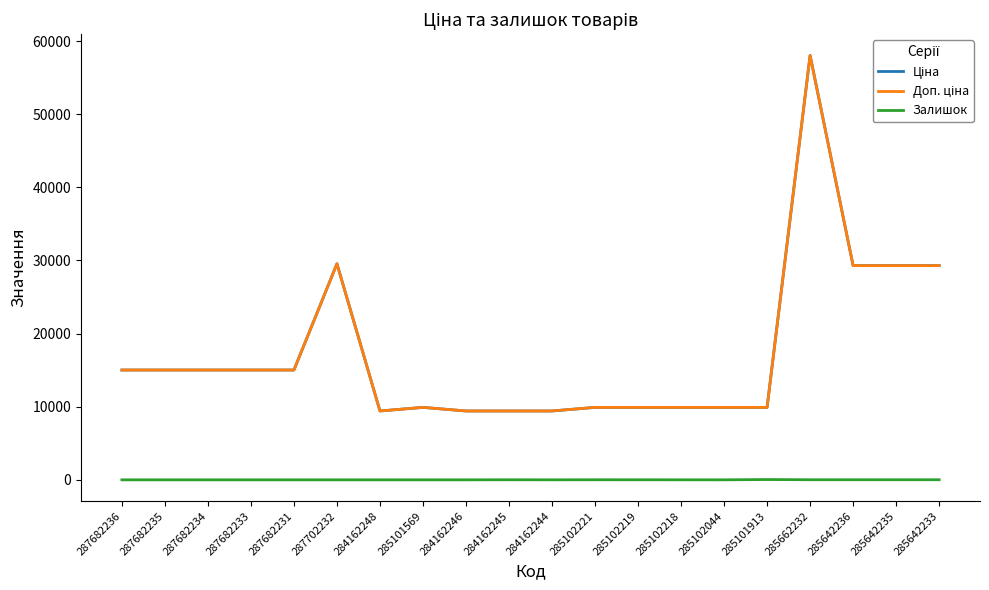

True or false: Доп. ціна and Залишок cross at least once.

False